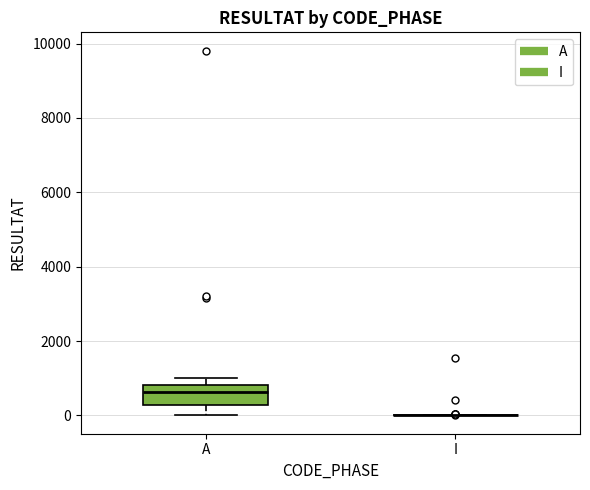

Reading left to right, transcribe this box plot: for each box, give where its median line is, the range the box spans, and where its two whiskers end, as read against the y-axis. The values are not printed on the chart, so give them approximately, as read against the axis.

A: median 600, box 200 to 800, whiskers 0 to 1000
I: box collapsed to a line at 0, whiskers 0 to 0